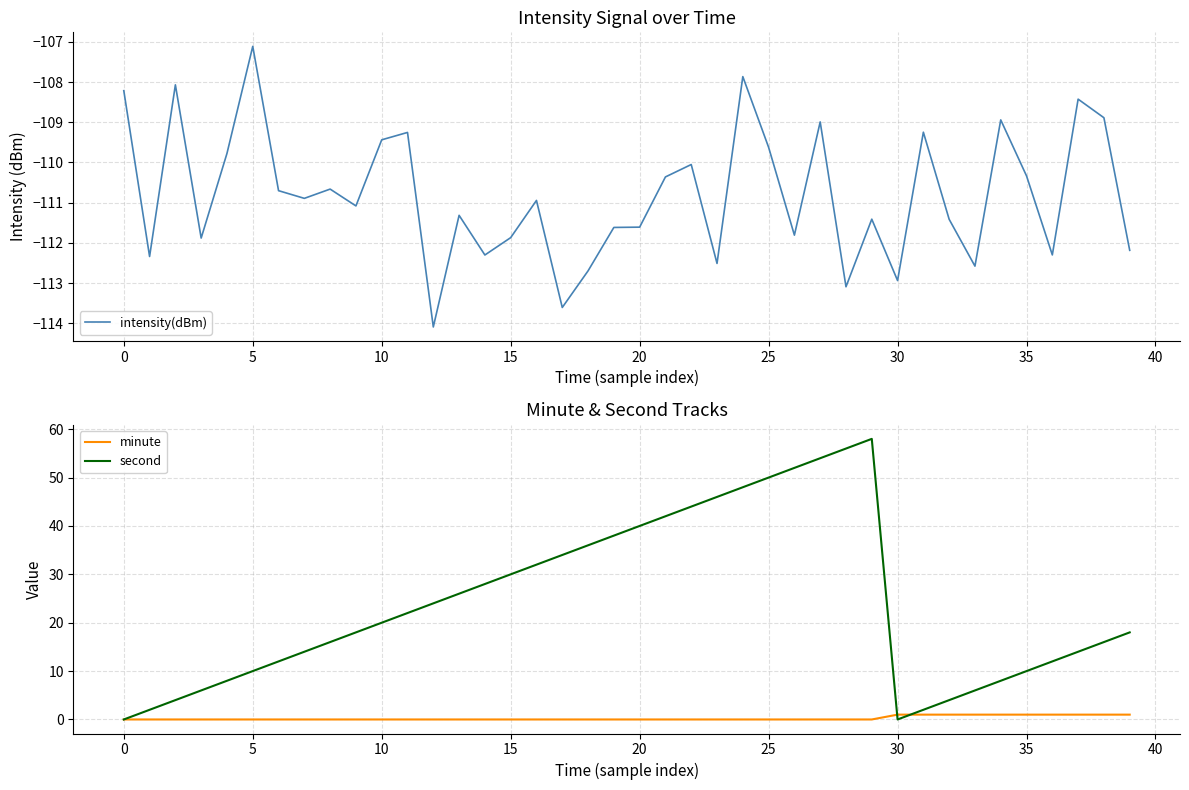

Rank the series by their maximum value, from lowest to highest.

intensity(dBm), minute, second